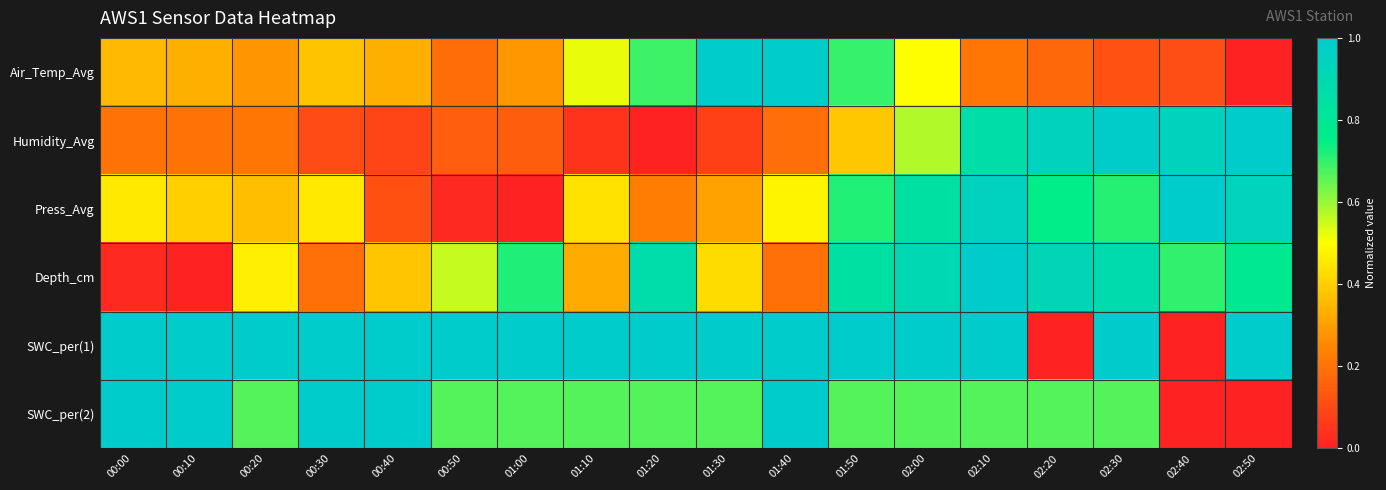

At how many categories does at least one series exceed 0?

18